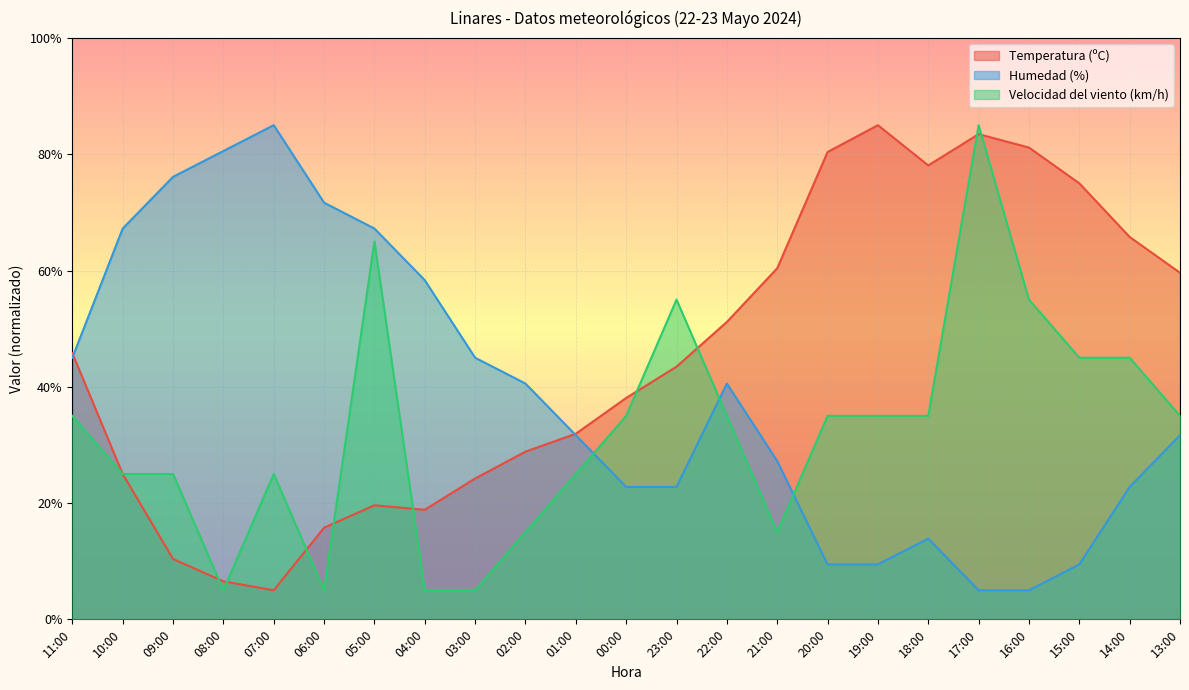

Where does the Humedad (%) series first go above 31?

11:00